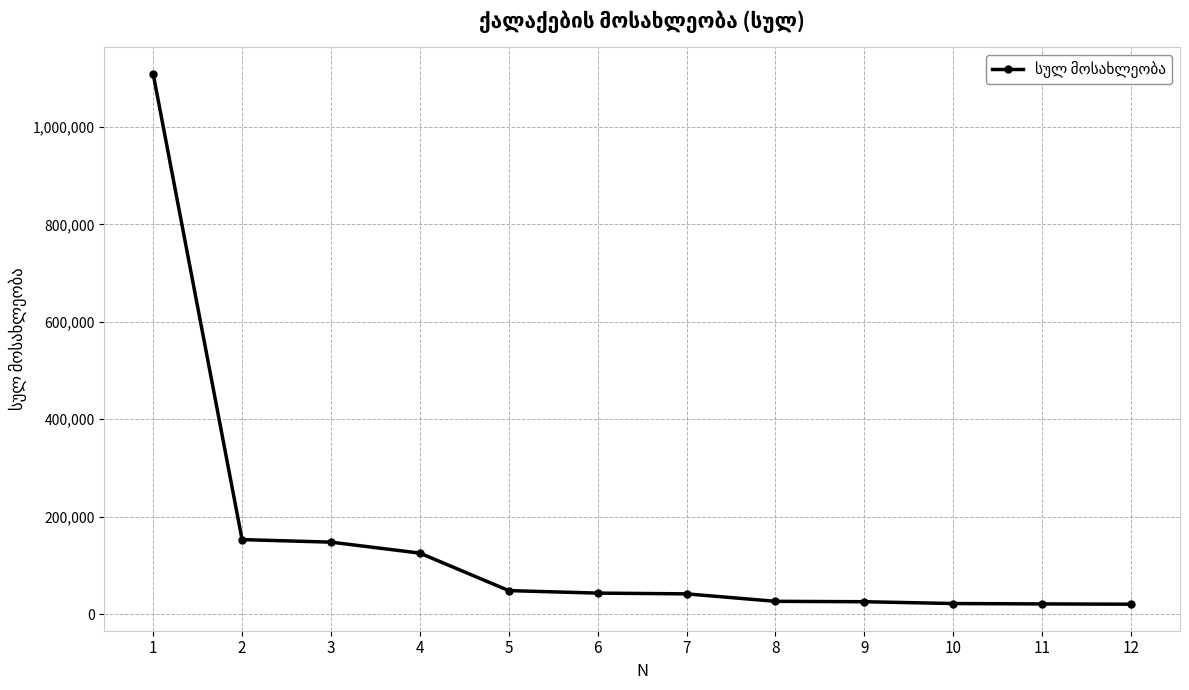

What is the difference between the maximum and minimum values?

1088506